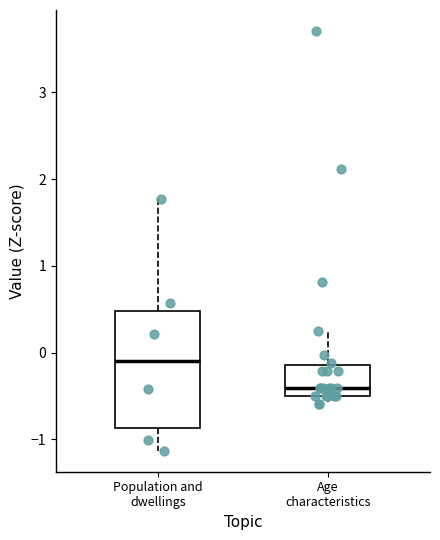

Reading left to right, read every box against the y-axis: the position of its median line, the range the box covers, and the ends of its whiskers. The values are not printed on the chart, so give them approximately, as read against the axis.

Population and dwellings: median -0.1, box -0.9 to 0.5, whiskers -1.1 to 1.8
Age characteristics: median -0.4, box -0.5 to -0.1, whiskers -0.6 to 0.3